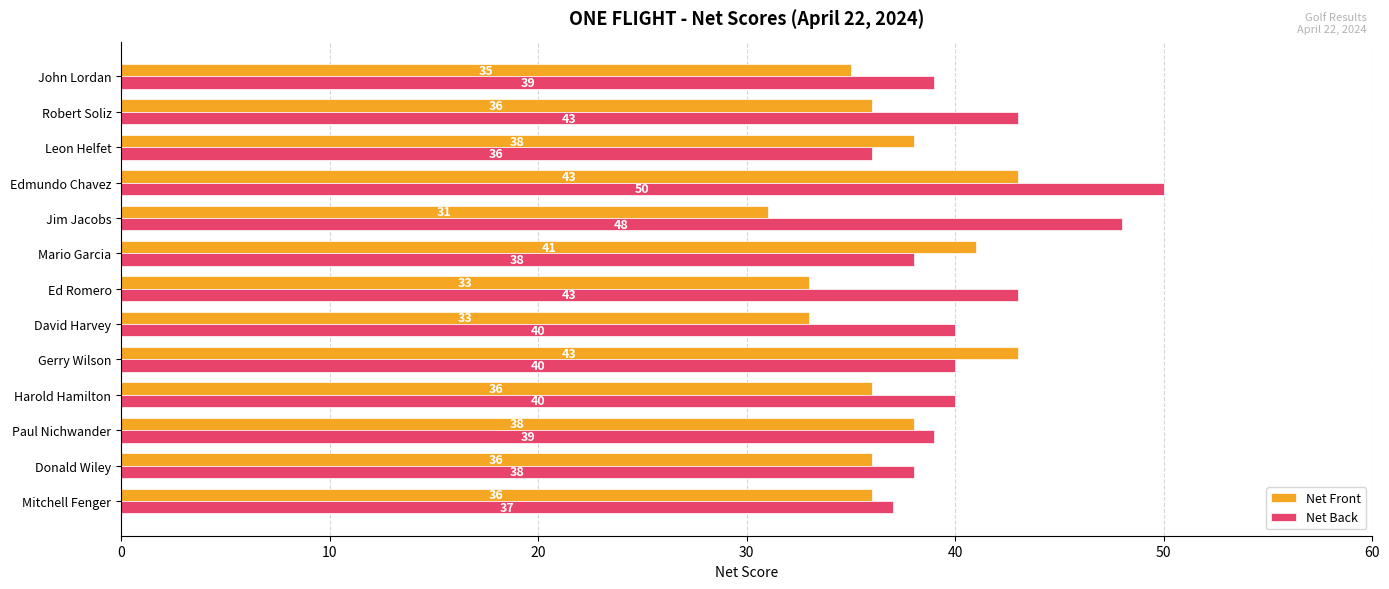

Which category has the highest value in the Net Back series?

Edmundo Chavez